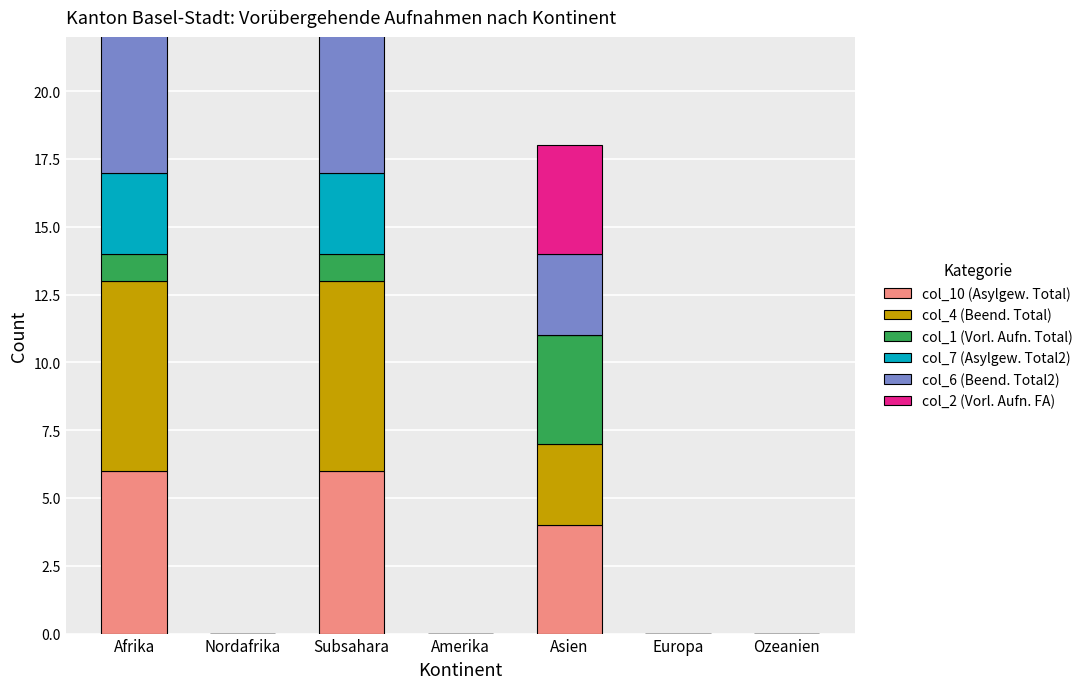

How many values in the col_7 (Asylgew. Total2) series exceed 0?

2